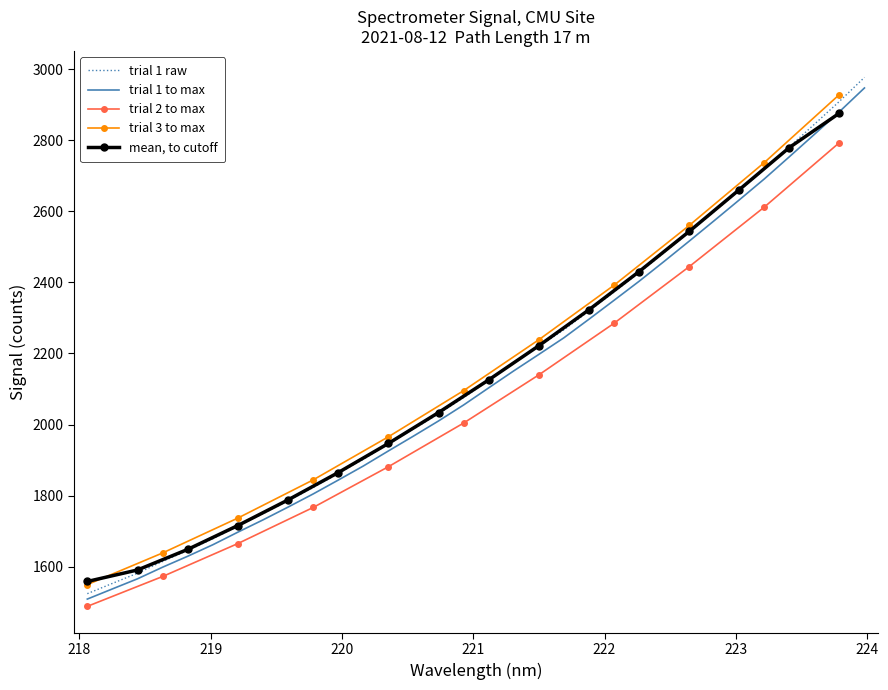

True or false: smooth and 218-224 nm intersect in this chart.

False